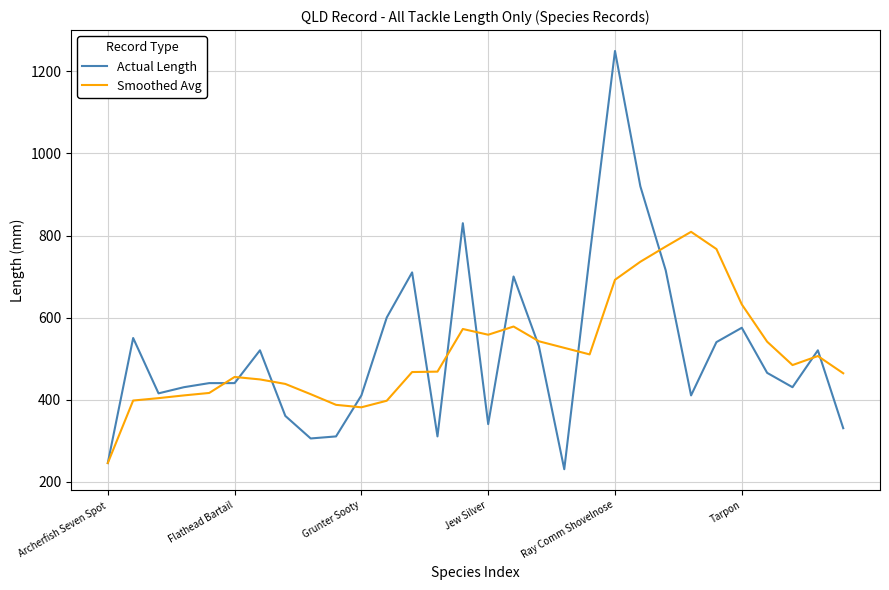

Which series has the largest range (max minus min)?

Actual Length